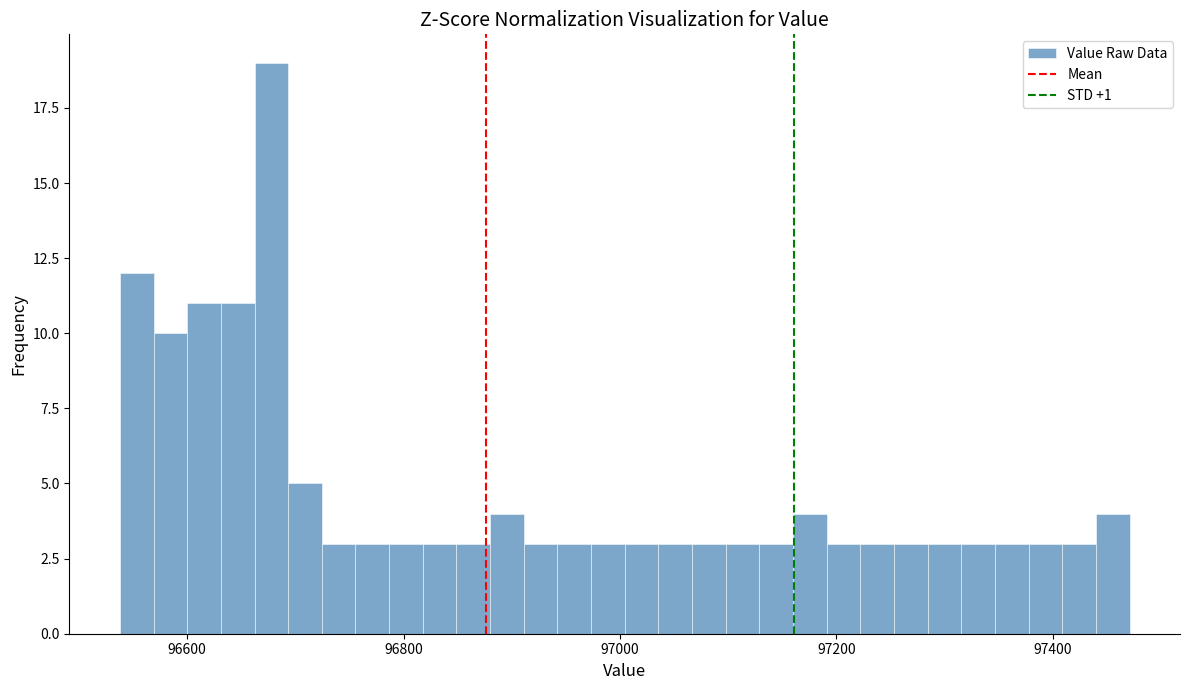

Read against the x-axis, roughly where is the centre of the tallest bar?

96680